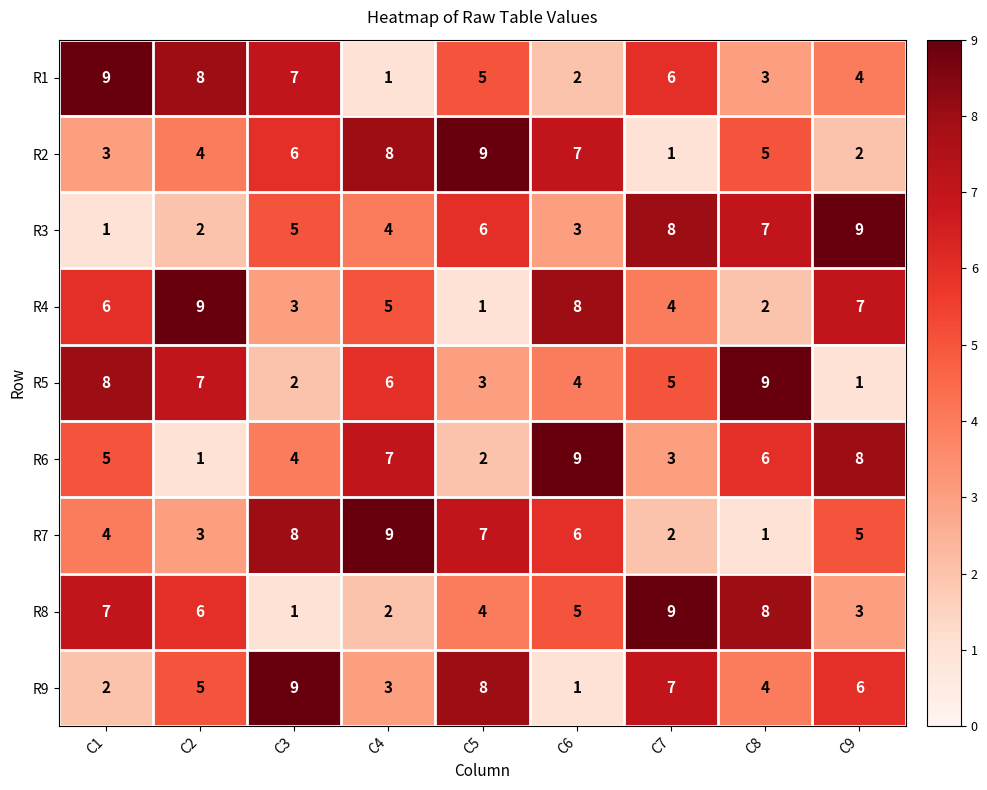

Read the R7 value at C3.

8